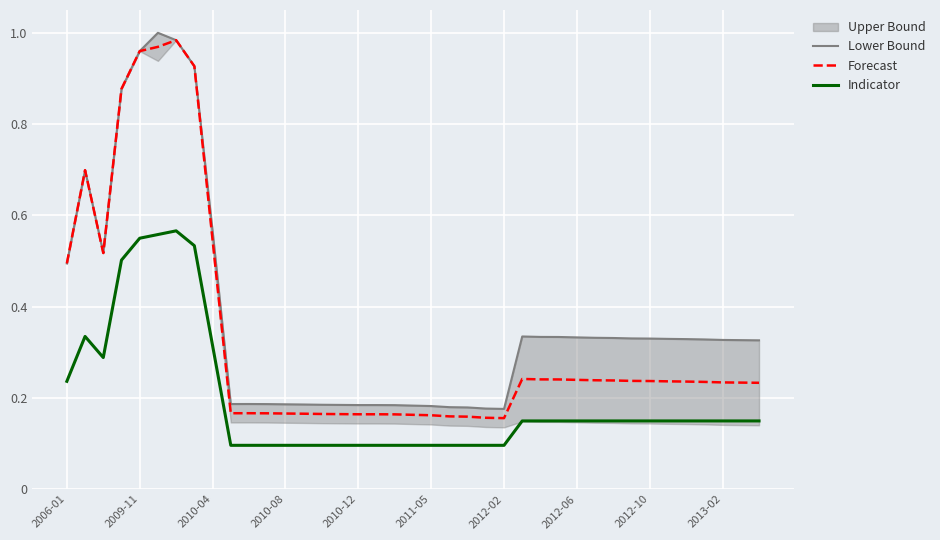

The value of Indicator at 21 is 0.1. True or false?

True